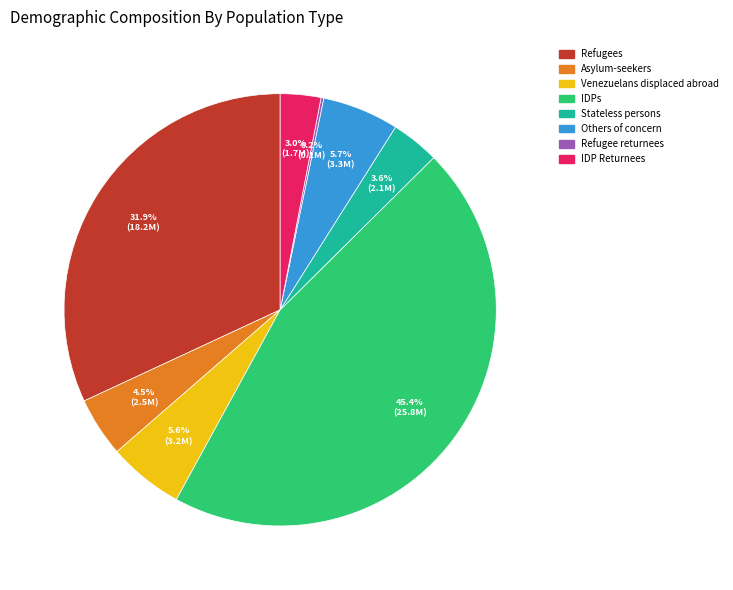

Which slice is the largest?

IDPs